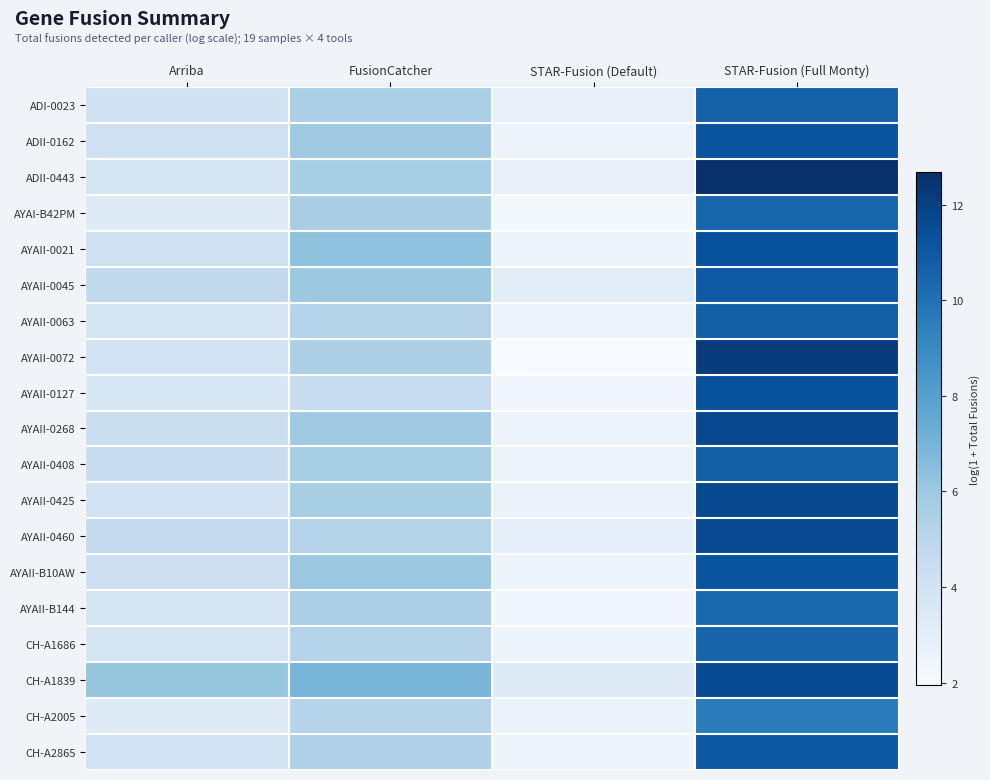

Reading left to right, transcribe all the data shown in this chart.

ADI-0023: Arriba=4.1	FusionCatcher=5.5	STAR-Fusion (Default)=2.8	STAR-Fusion (Full Monty)=10.6
ADII-0162: Arriba=4.2	FusionCatcher=5.9	STAR-Fusion (Default)=2.6	STAR-Fusion (Full Monty)=11.2
ADII-0443: Arriba=3.8	FusionCatcher=5.7	STAR-Fusion (Default)=2.7	STAR-Fusion (Full Monty)=12.7
AYAI-B42PM: Arriba=3.3	FusionCatcher=5.6	STAR-Fusion (Default)=2.2	STAR-Fusion (Full Monty)=10.5
AYAII-0021: Arriba=4.2	FusionCatcher=6.3	STAR-Fusion (Default)=2.5	STAR-Fusion (Full Monty)=11.3
AYAII-0045: Arriba=4.7	FusionCatcher=6.0	STAR-Fusion (Default)=3.0	STAR-Fusion (Full Monty)=11.0
AYAII-0063: Arriba=3.8	FusionCatcher=5.2	STAR-Fusion (Default)=2.6	STAR-Fusion (Full Monty)=10.7
AYAII-0072: Arriba=4.0	FusionCatcher=5.4	STAR-Fusion (Default)=1.9	STAR-Fusion (Full Monty)=12.1
AYAII-0127: Arriba=3.6	FusionCatcher=4.5	STAR-Fusion (Default)=2.3	STAR-Fusion (Full Monty)=11.3
AYAII-0268: Arriba=4.3	FusionCatcher=5.9	STAR-Fusion (Default)=2.6	STAR-Fusion (Full Monty)=11.7
AYAII-0408: Arriba=4.4	FusionCatcher=5.6	STAR-Fusion (Default)=2.6	STAR-Fusion (Full Monty)=10.7
AYAII-0425: Arriba=3.9	FusionCatcher=5.6	STAR-Fusion (Default)=2.6	STAR-Fusion (Full Monty)=11.6
AYAII-0460: Arriba=4.6	FusionCatcher=5.2	STAR-Fusion (Default)=2.9	STAR-Fusion (Full Monty)=11.6
AYAII-B10AW: Arriba=4.2	FusionCatcher=6.0	STAR-Fusion (Default)=2.5	STAR-Fusion (Full Monty)=11.2
AYAII-B144: Arriba=3.8	FusionCatcher=5.5	STAR-Fusion (Default)=2.3	STAR-Fusion (Full Monty)=10.3
CH-A1686: Arriba=3.8	FusionCatcher=5.1	STAR-Fusion (Default)=2.5	STAR-Fusion (Full Monty)=10.5
CH-A1839: Arriba=6.2	FusionCatcher=7.0	STAR-Fusion (Default)=3.3	STAR-Fusion (Full Monty)=11.5
CH-A2005: Arriba=3.3	FusionCatcher=5.2	STAR-Fusion (Default)=2.6	STAR-Fusion (Full Monty)=9.6
CH-A2865: Arriba=3.9	FusionCatcher=5.4	STAR-Fusion (Default)=2.5	STAR-Fusion (Full Monty)=11.0